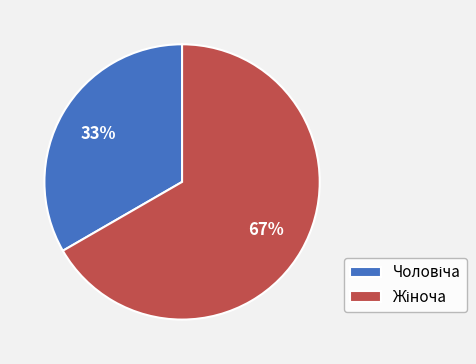

To the nearest percent, what is the average slice percentage?

50%